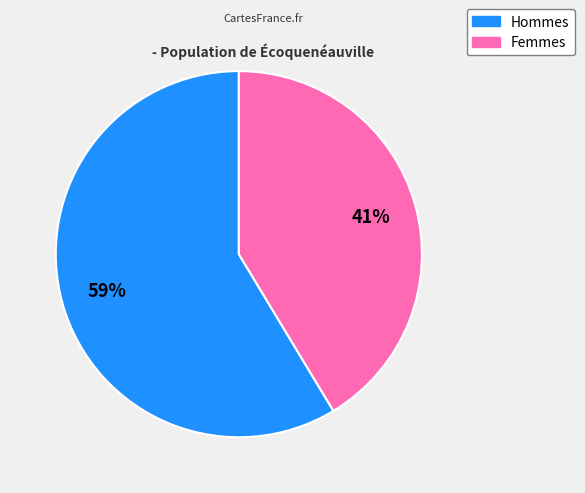

To the nearest percent, what is the average slice percentage?

50%